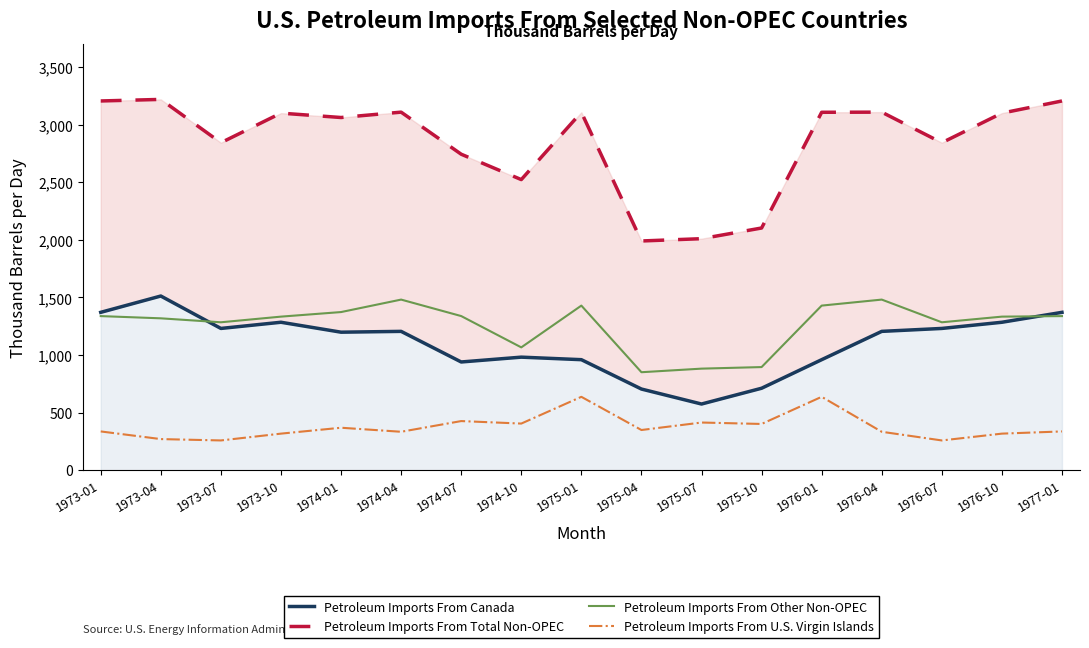

True or false: Petroleum Imports From Total Non-OPEC and Petroleum Imports From U.S. Virgin Islands intersect in this chart.

False